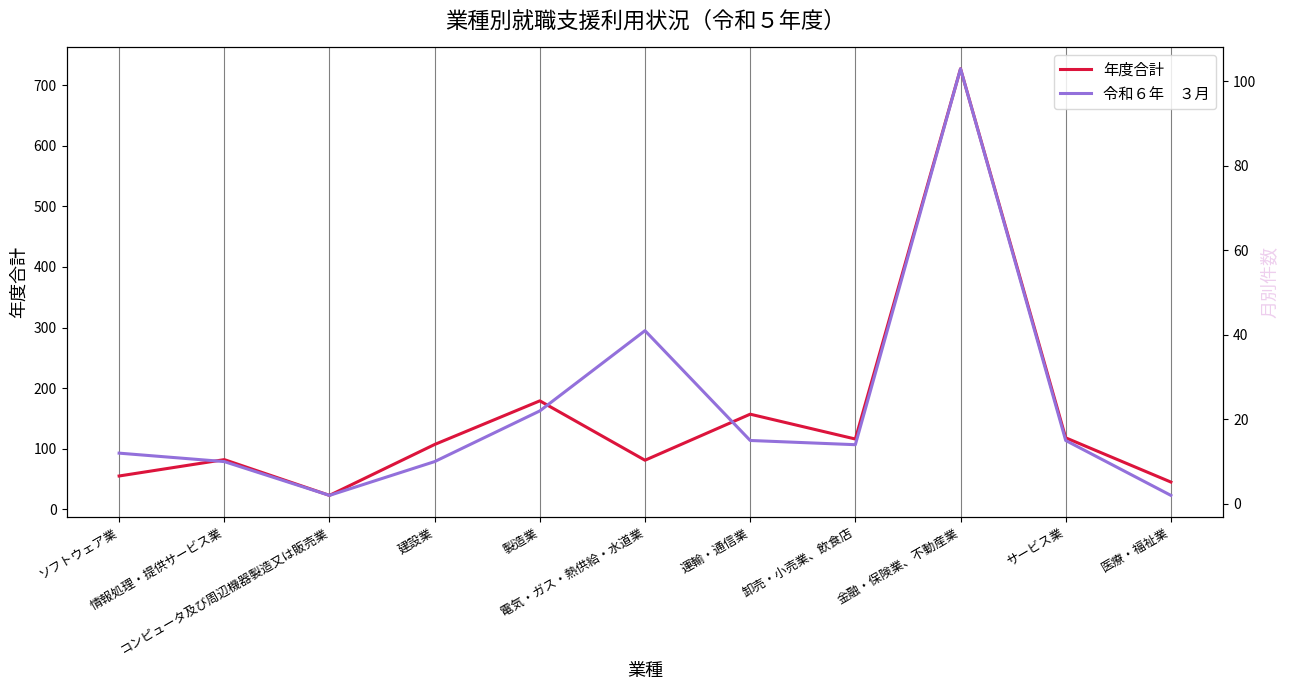

What is the label of the 2nd point from the right?

サービス業